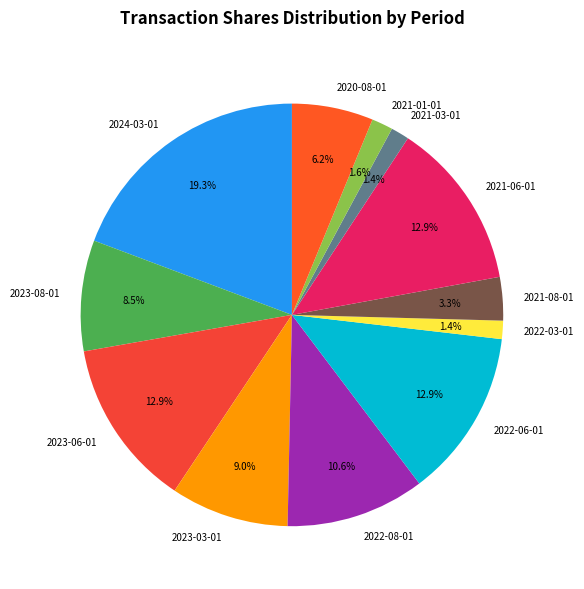

Approximately how many times larger is the value at 2021-08-01 compared to 2020-08-01?

0.5